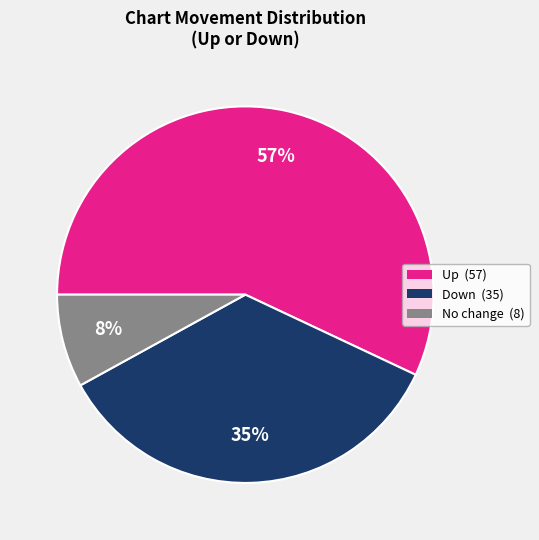

To the nearest percent, what is the difference between the largest and smallest slice percentages?

49%